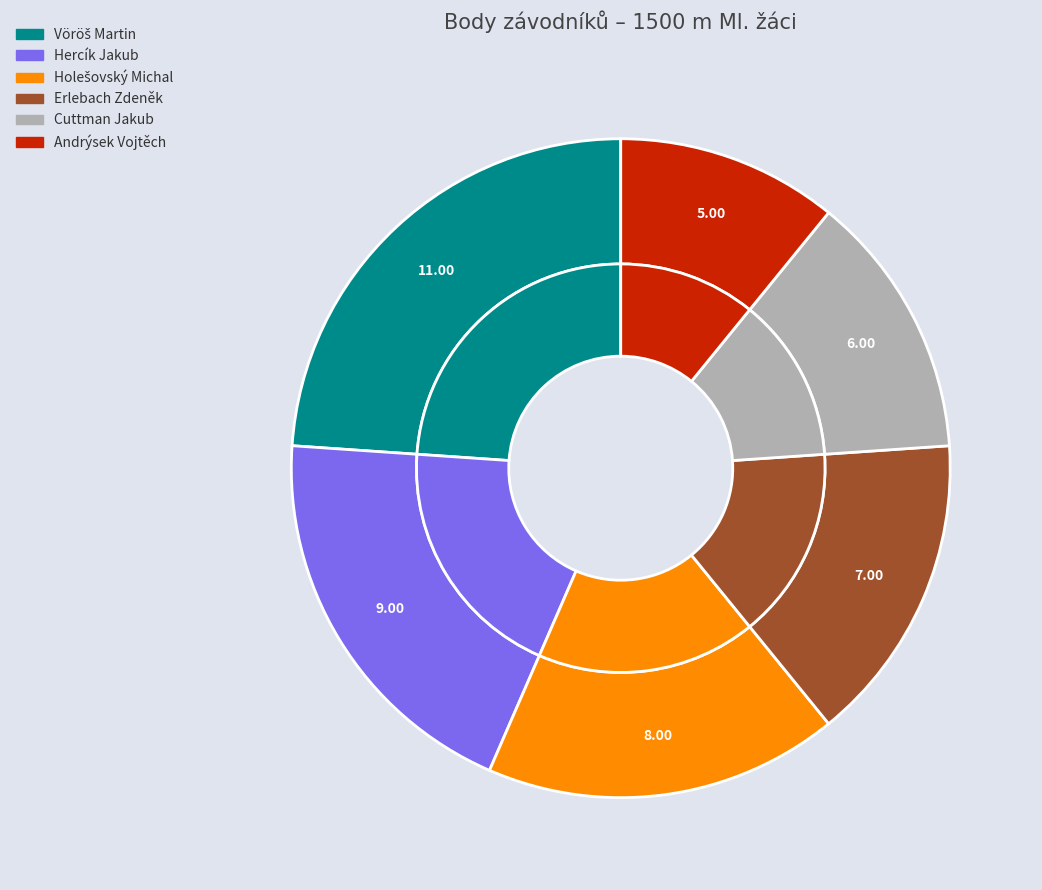

Is there a majority slice in this chart?

No